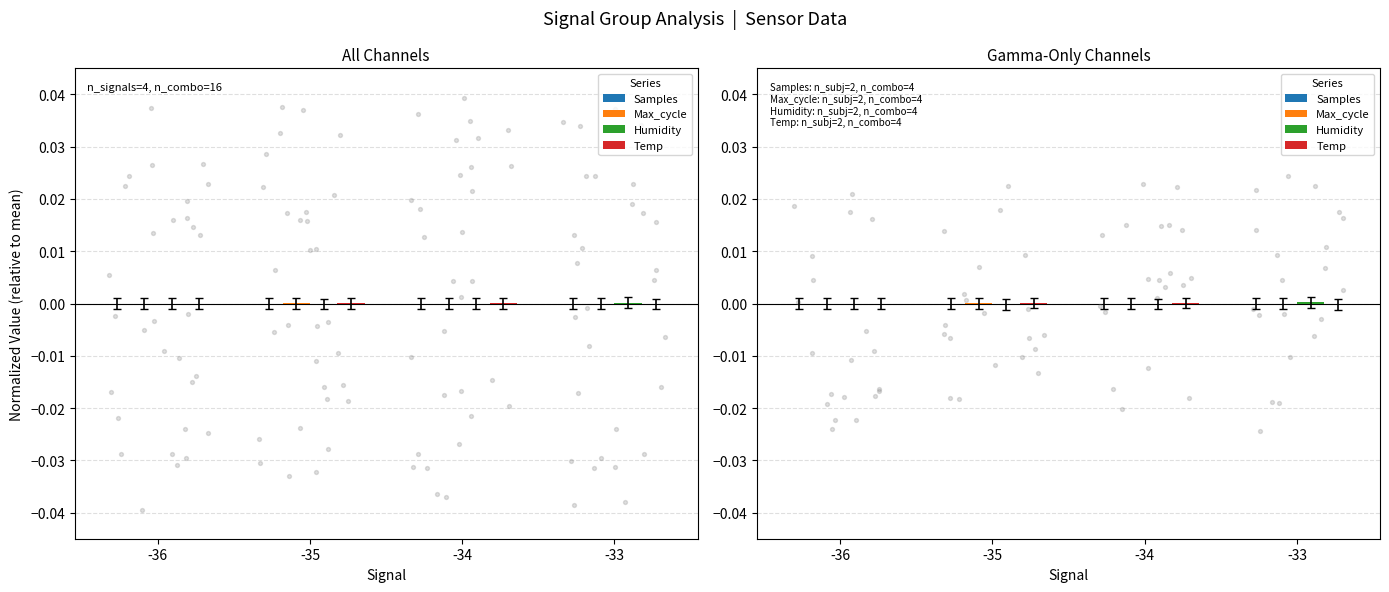

Which series contains the lowest Y value?

Temp